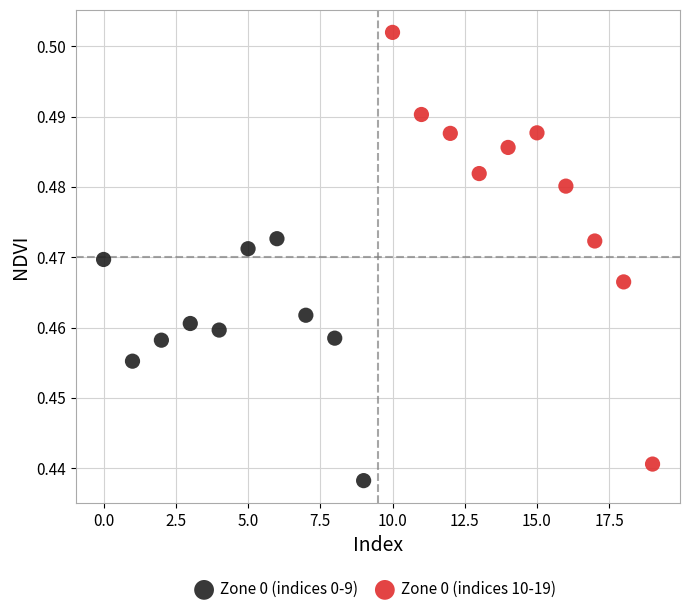

What are all the series names shown in the legend?

Zone 0 (indices 0-9), Zone 0 (indices 10-19)